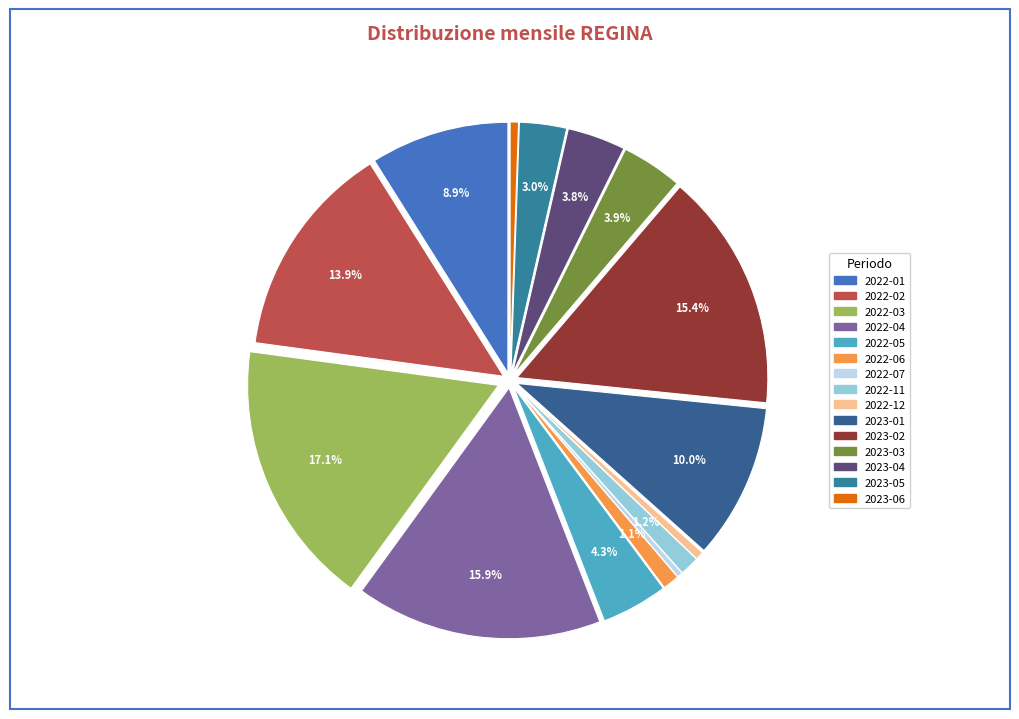

To the nearest percent, what is the average slice percentage?

7%